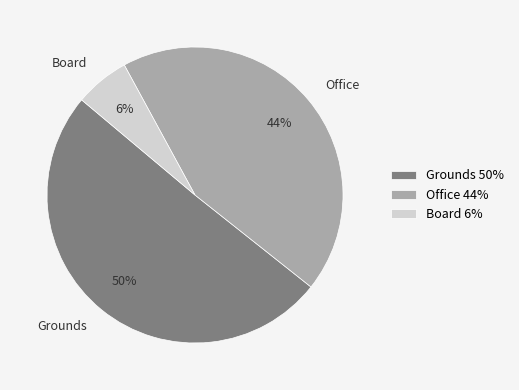

Which has a higher value, Board or Office?

Office